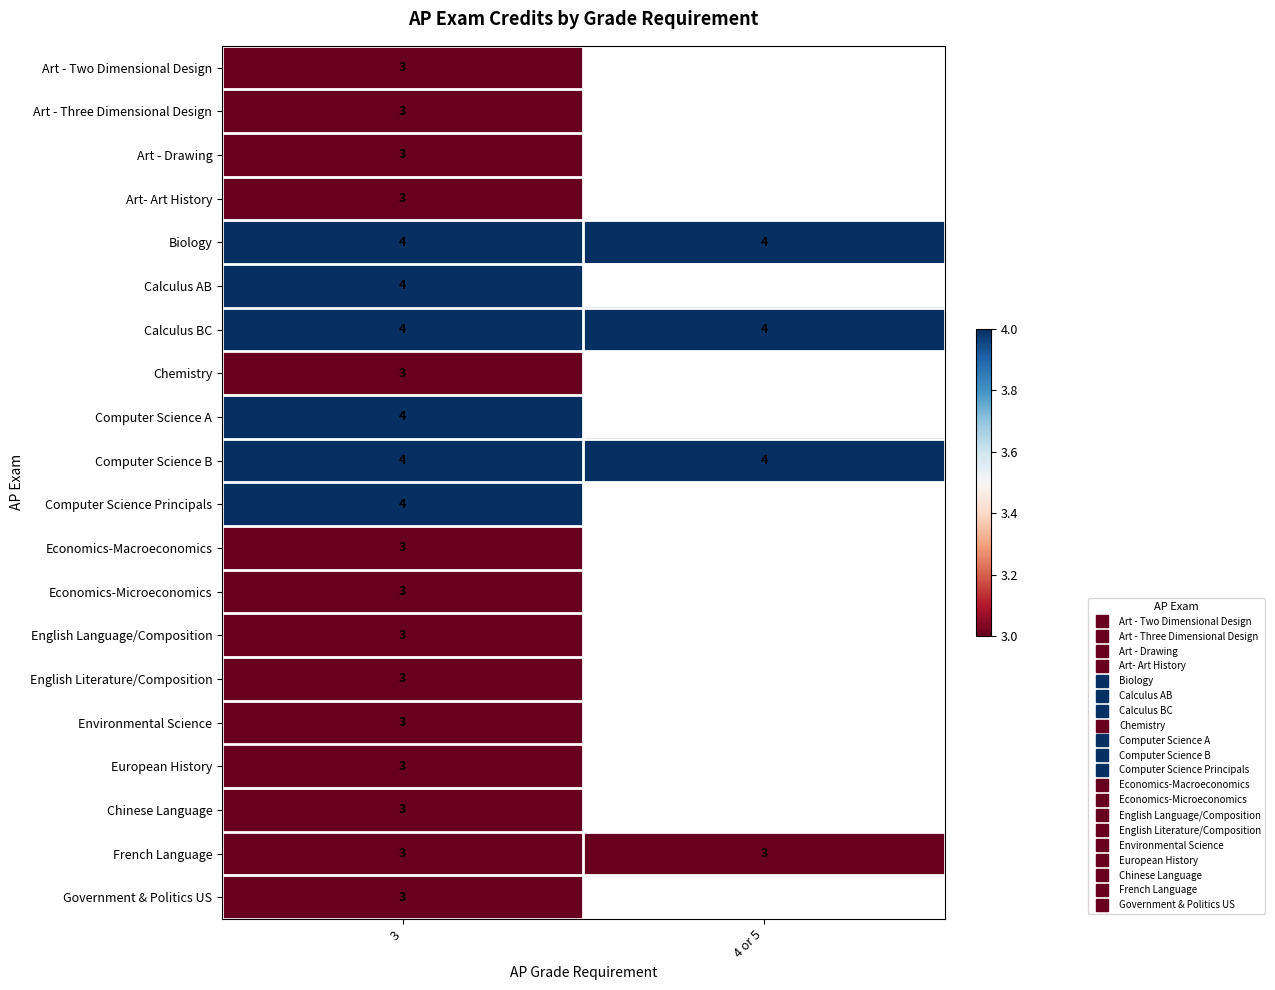

Rank the series at 3 from lowest to highest value.

Art - Two Dimensional Design, Art - Three Dimensional Design, Art - Drawing, Art- Art History, Chemistry, Economics-Macroeconomics, Economics-Microeconomics, English Language/Composition, English Literature/Composition, Environmental Science, European History, Chinese Language, French Language, Government & Politics US, Biology, Calculus AB, Calculus BC, Computer Science A, Computer Science B, Computer Science Principals